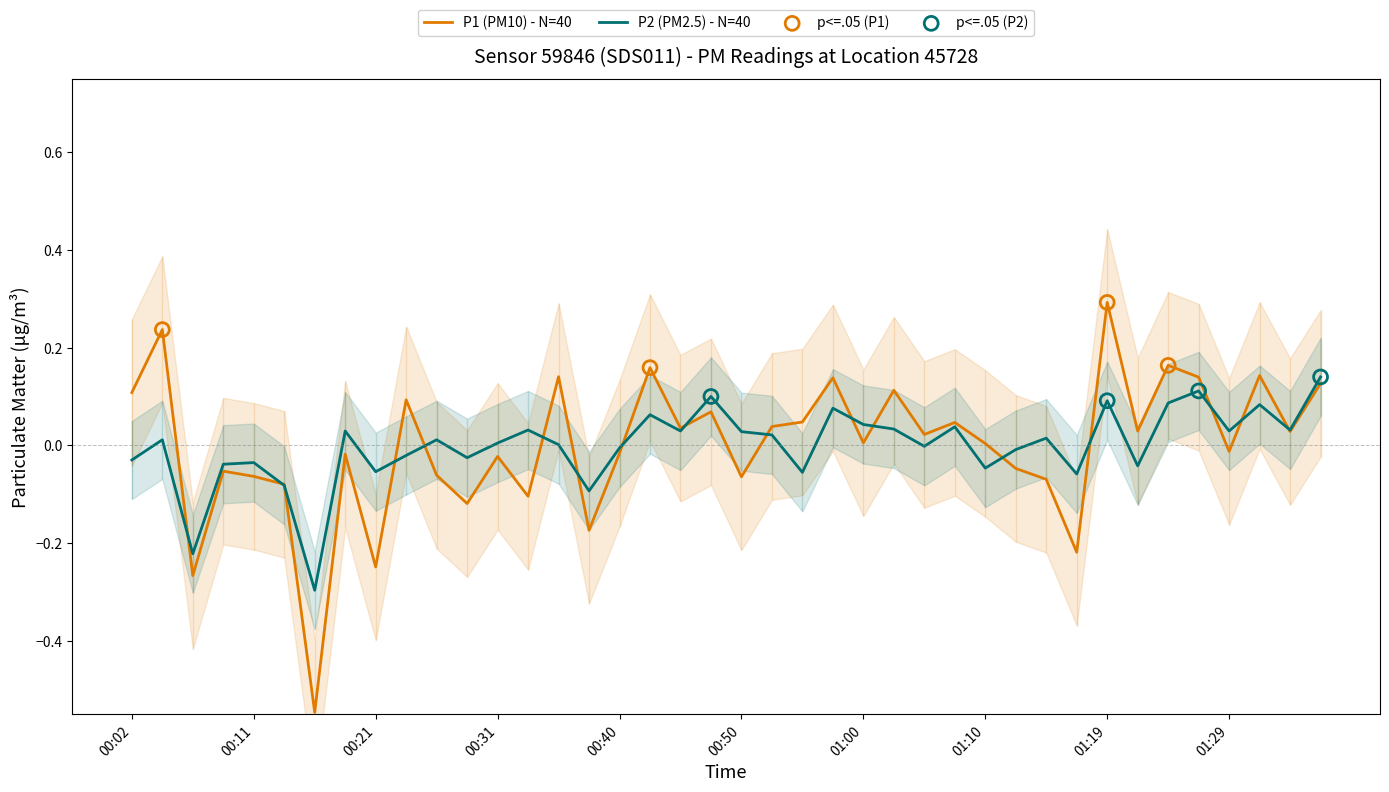

Which series reaches the minimum Y coordinate?

P1